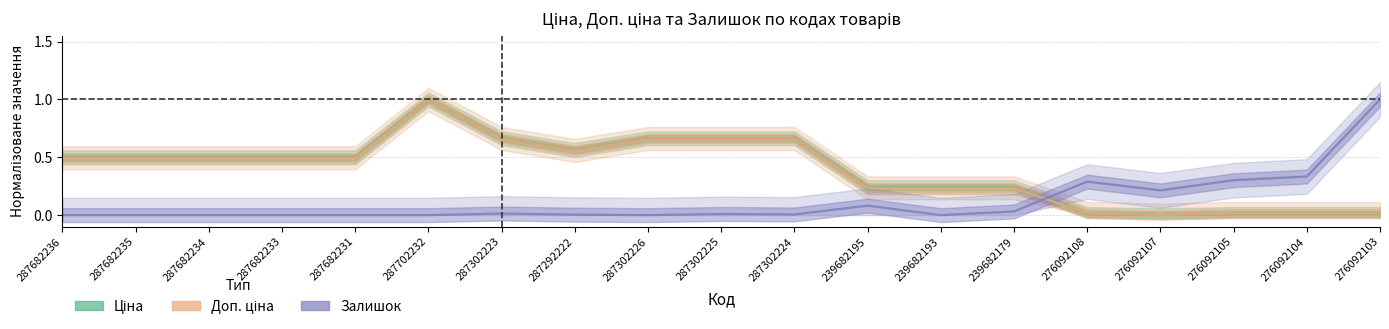

Rank the series by their maximum value, from highest to lowest.

Ціна, Доп. ціна, Залишок